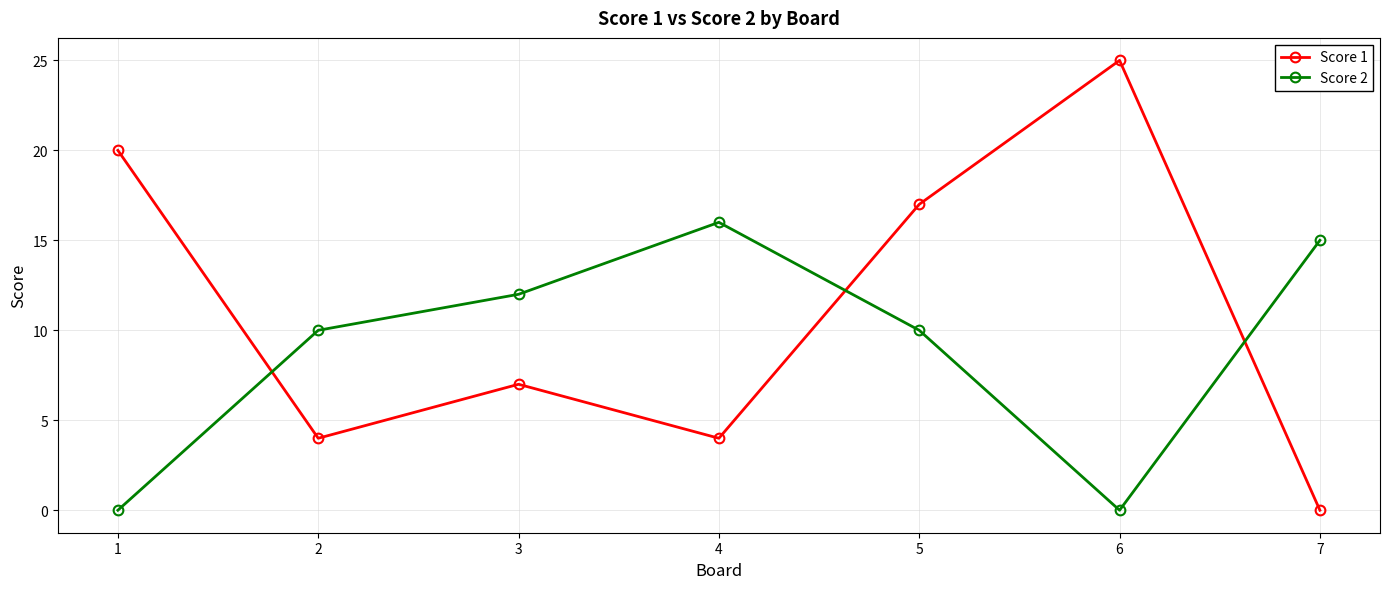

Between which two adjacent categories do Score 2 and Score 1 first intersect?

1 and 2